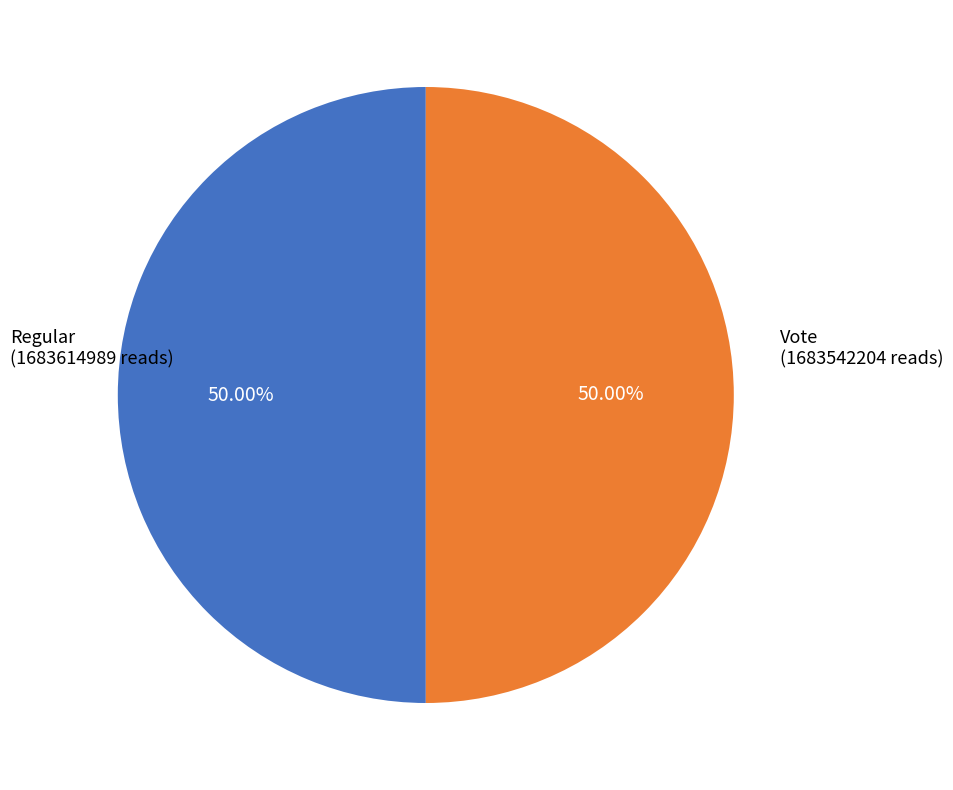

Approximately how many times larger is the value at Regular compared to Vote?

1.0